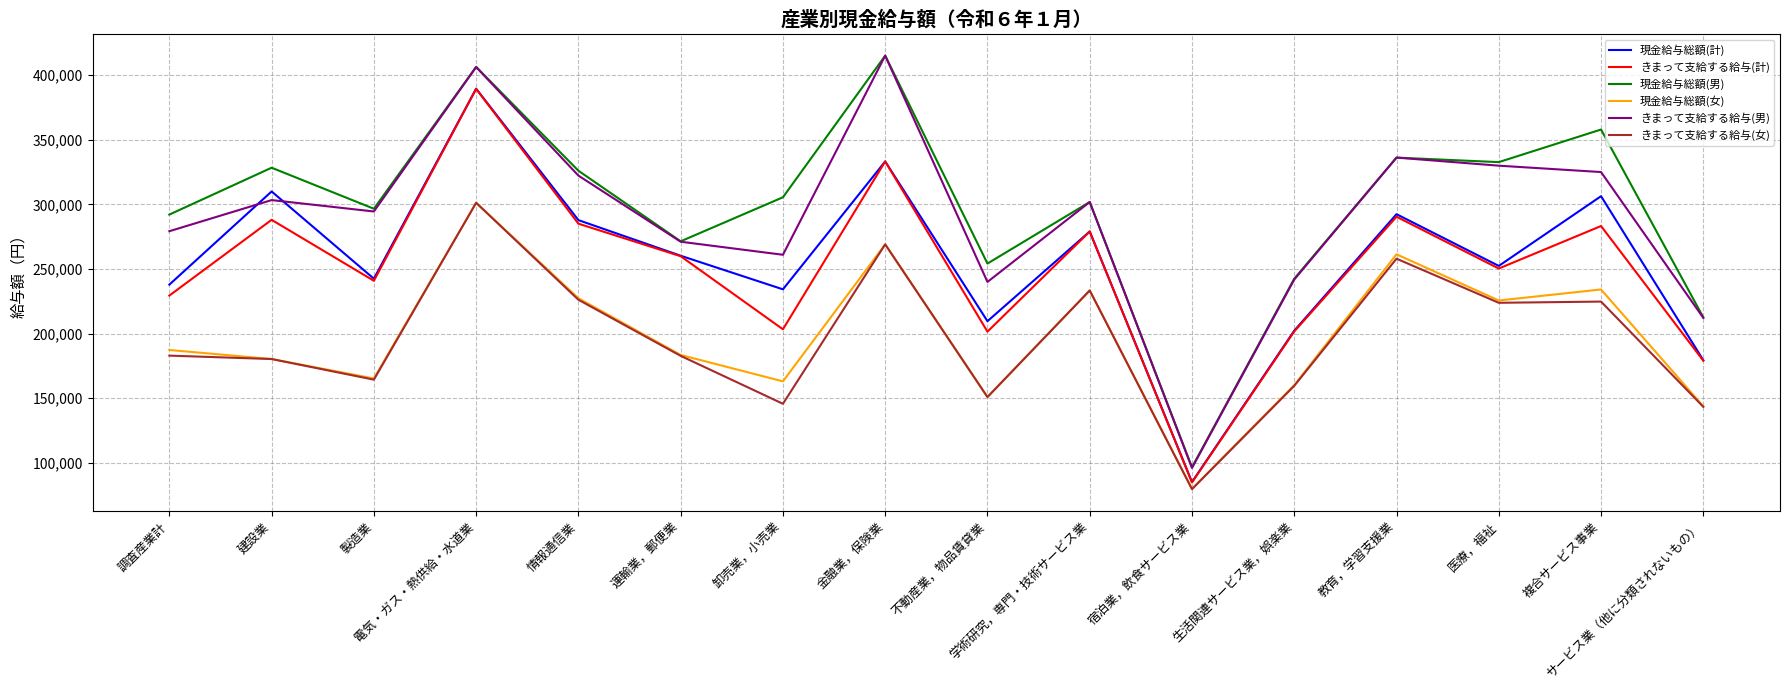

Between 電気・ガス・熱供給・水道業 and 宿泊業，飲食サービス業, which series saw the biggest shift?

きまって支給する給与(男)